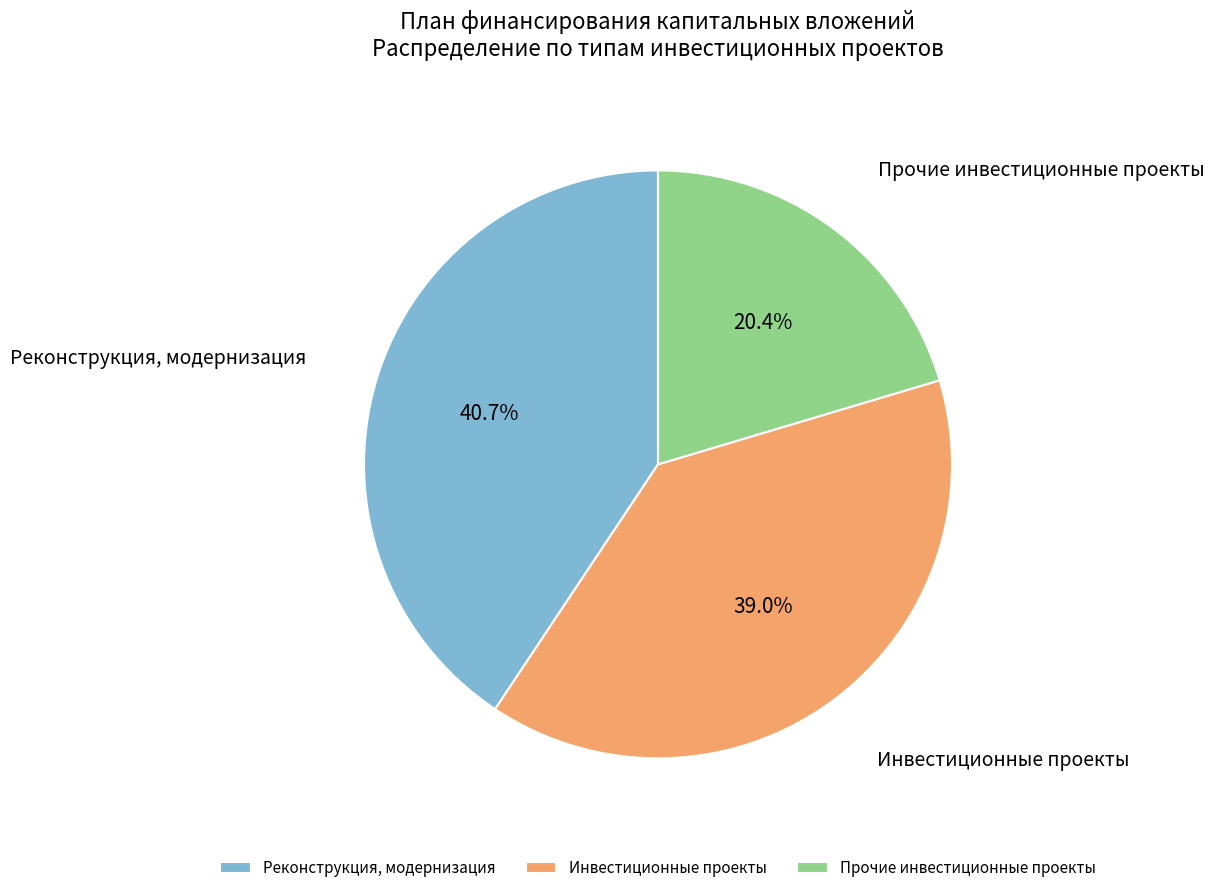

What is the total percentage of Инвестиционные проекты and Прочие инвестиционные проекты?

59.3%